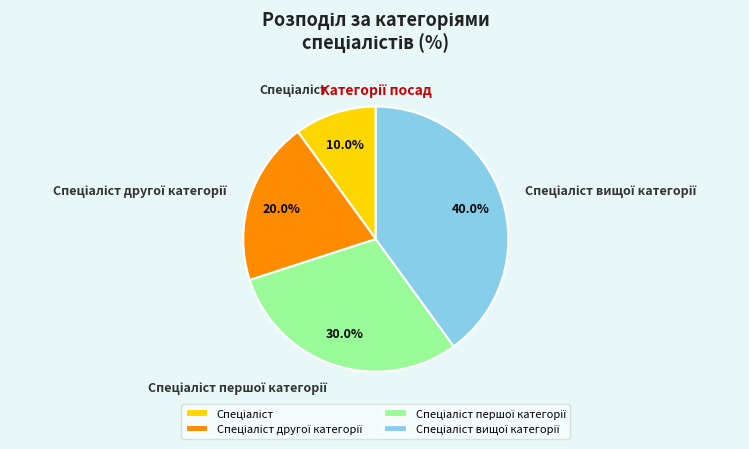

Does any single category account for the majority?

No